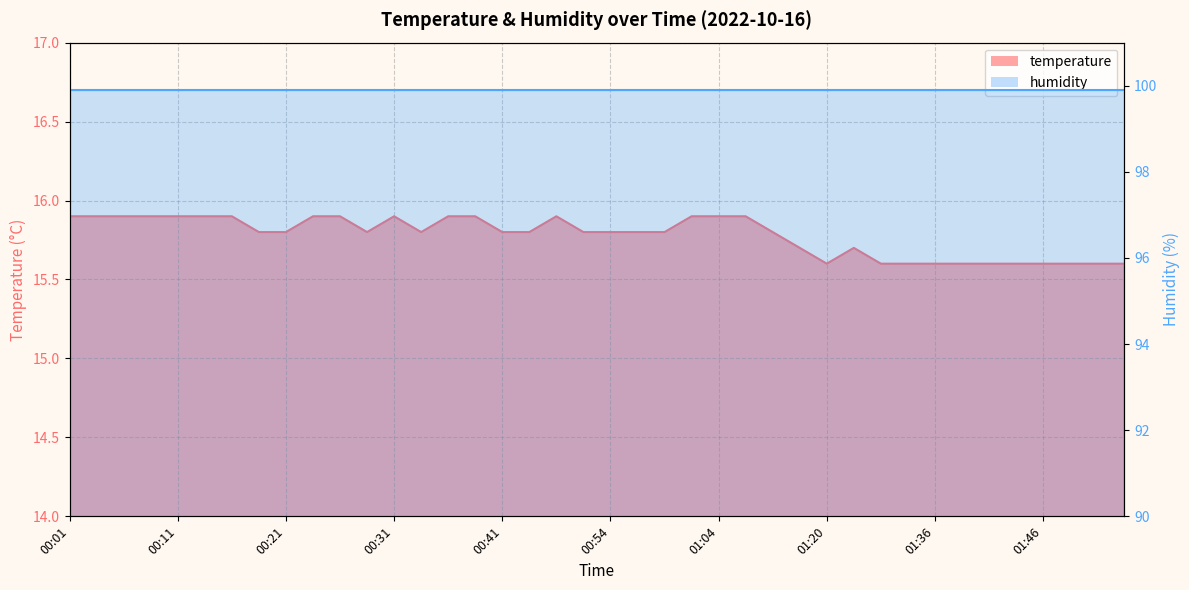

How many data points does each series have?

40